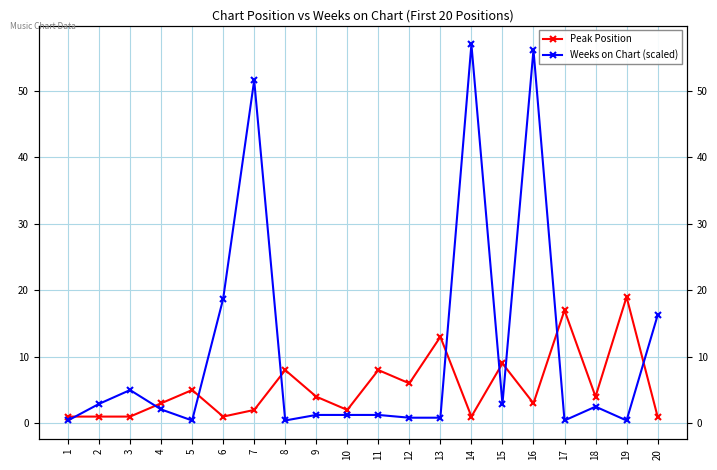

How many interior local peaks does the Peak Position series have?

7